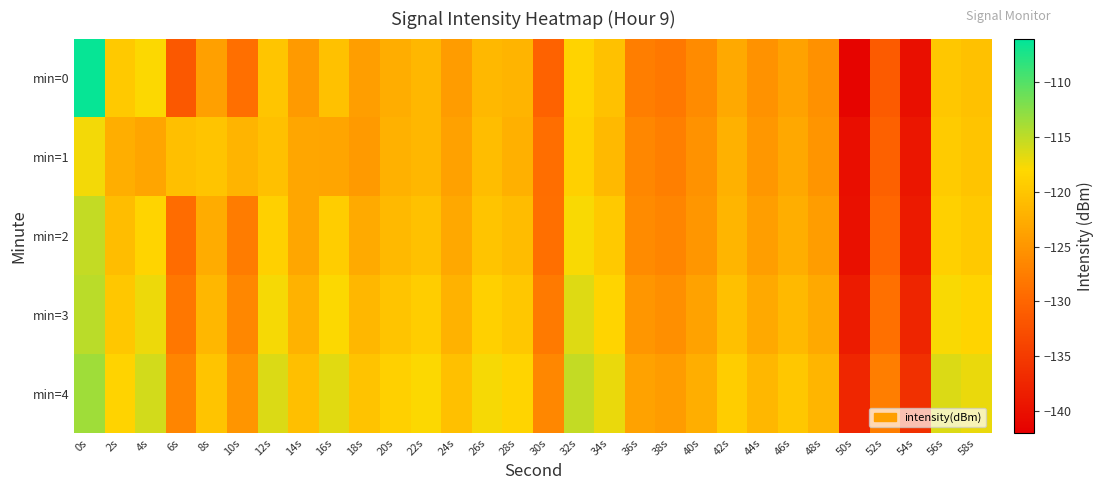

At which category does the chart reach its minimum across all series?

50s